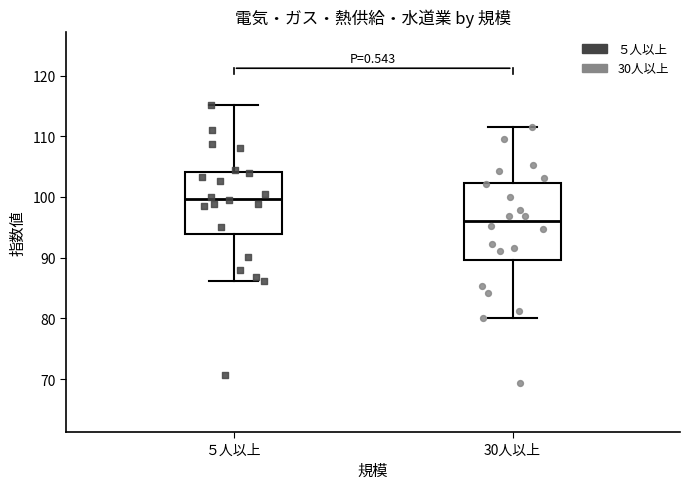

Which box is the tallest, from its lower edge to its upper edge?

30人以上